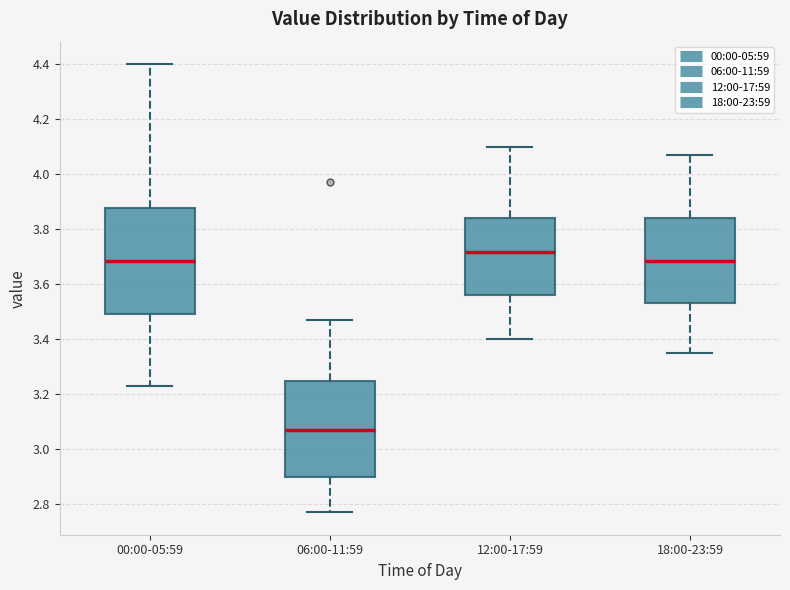

Comparing the boxes themselves (not the whiskers), which one is the tallest?

00:00-05:59